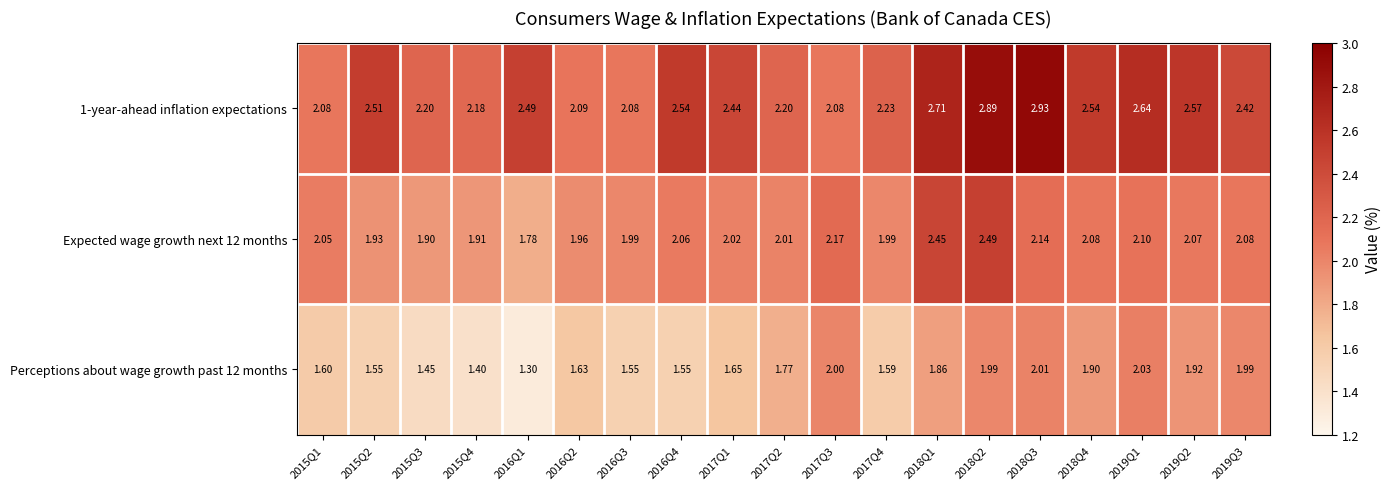

Is the value of Perceptions about wage growth past 12 months at 2015Q4 greater than the value of Expected wage growth next 12 months at 2015Q3?

No